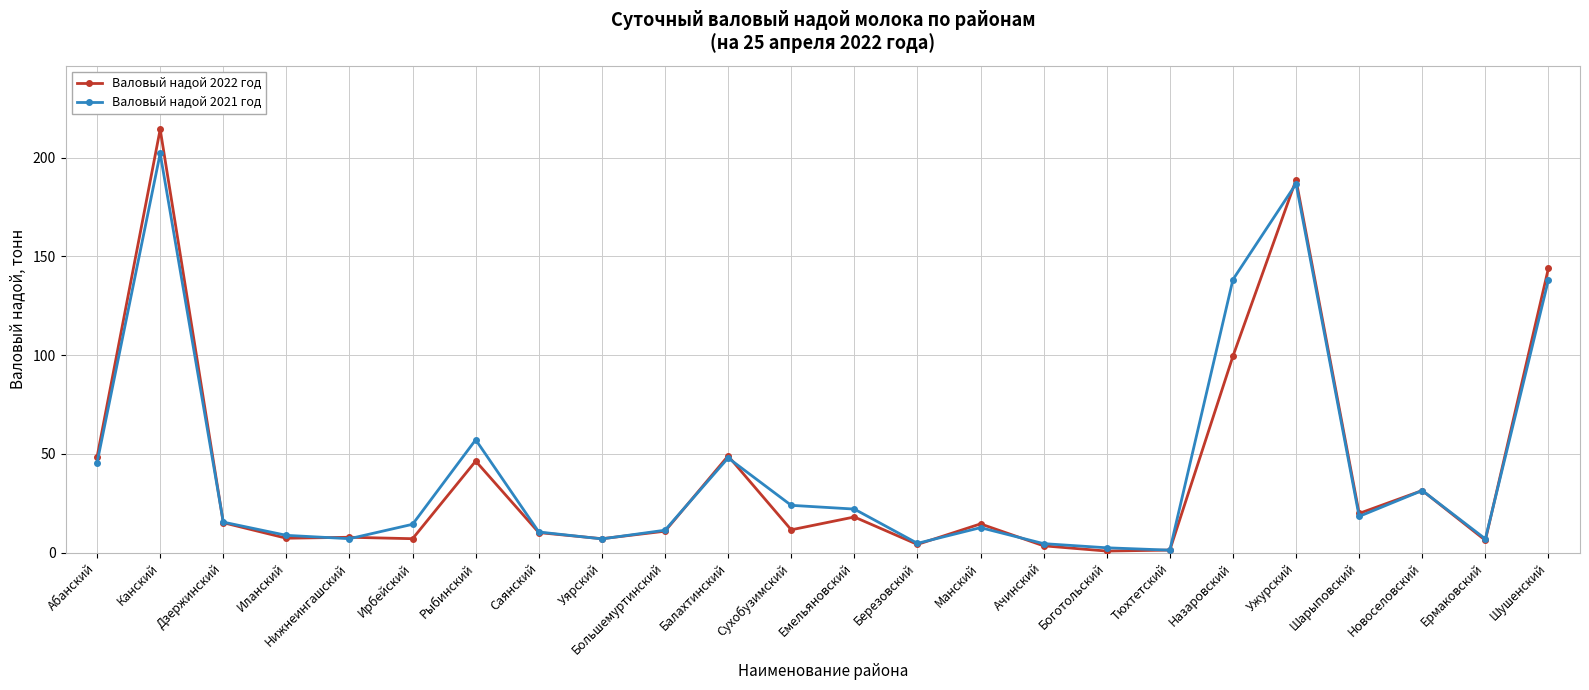

True or false: Валовый надой 2021 год and Валовый надой 2022 год cross at least once.

True